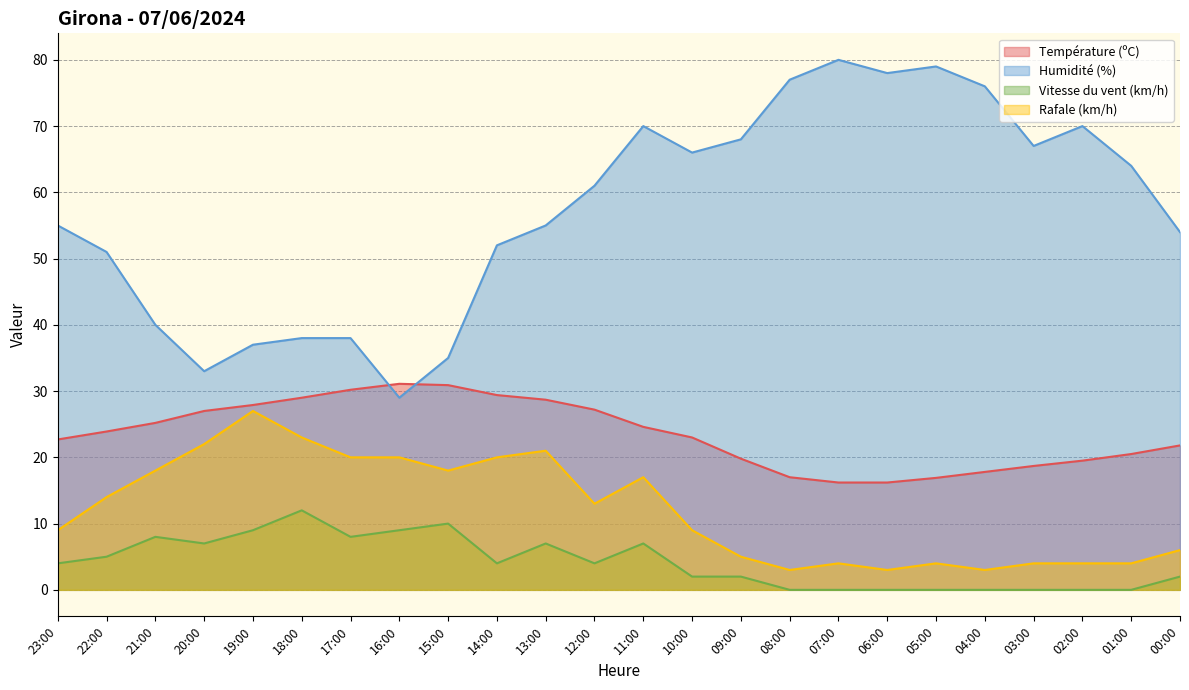

Does the chart display data point markers on the line(s)?

No